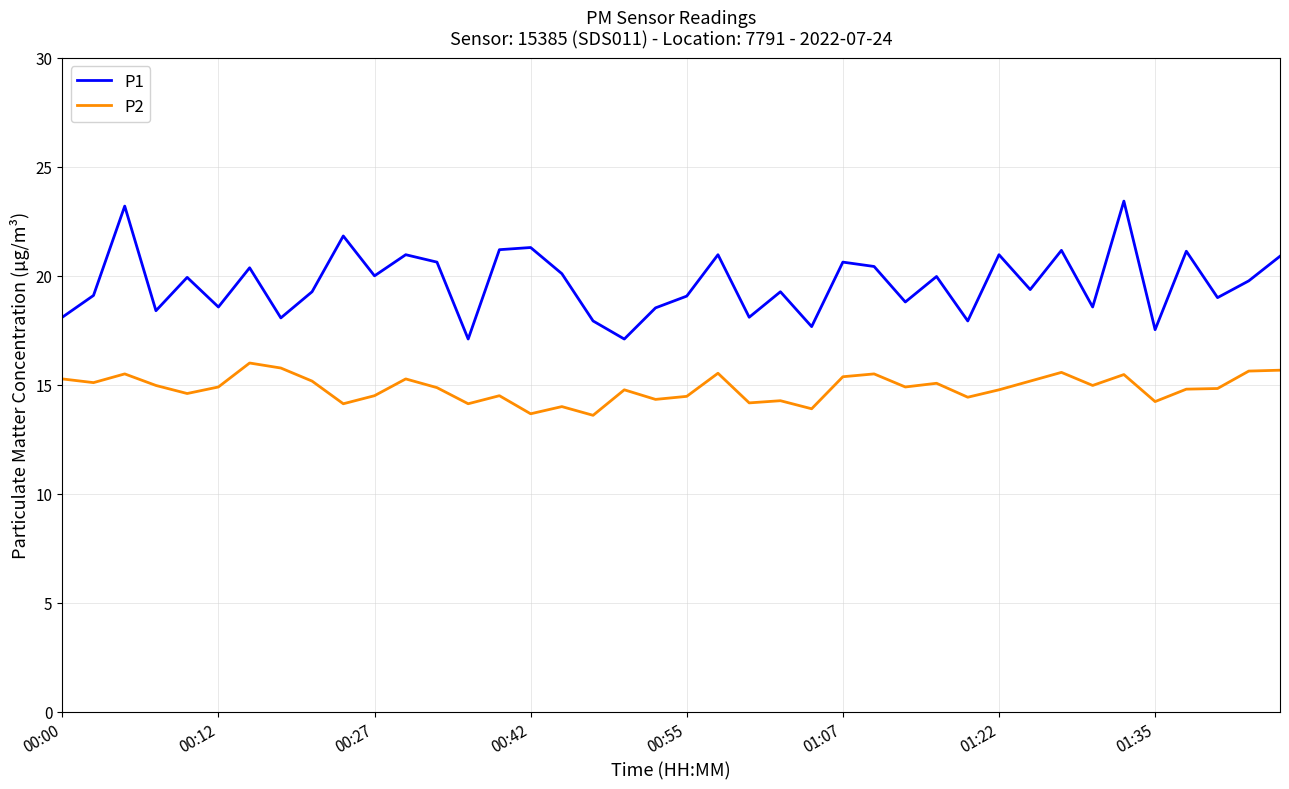

What is the sum of all P2 values?

593.8